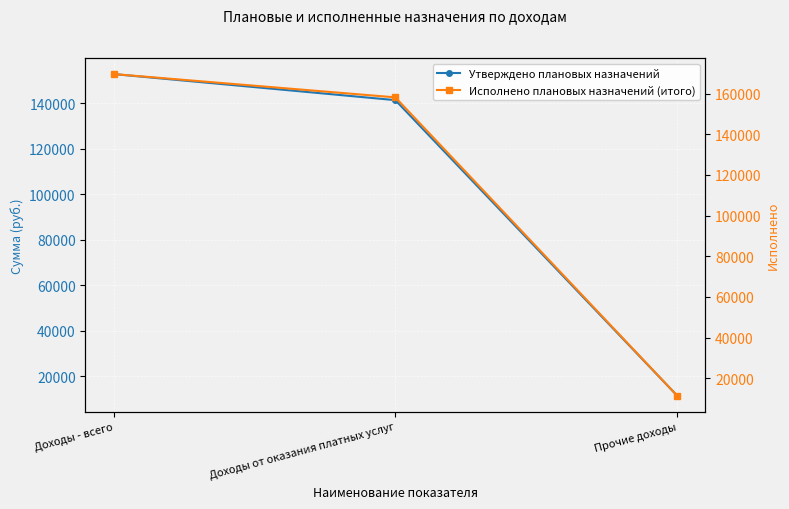

What is the approximate value of Исполнено плановых назначений (итого) at Доходы от оказания платных услуг?

158116.0